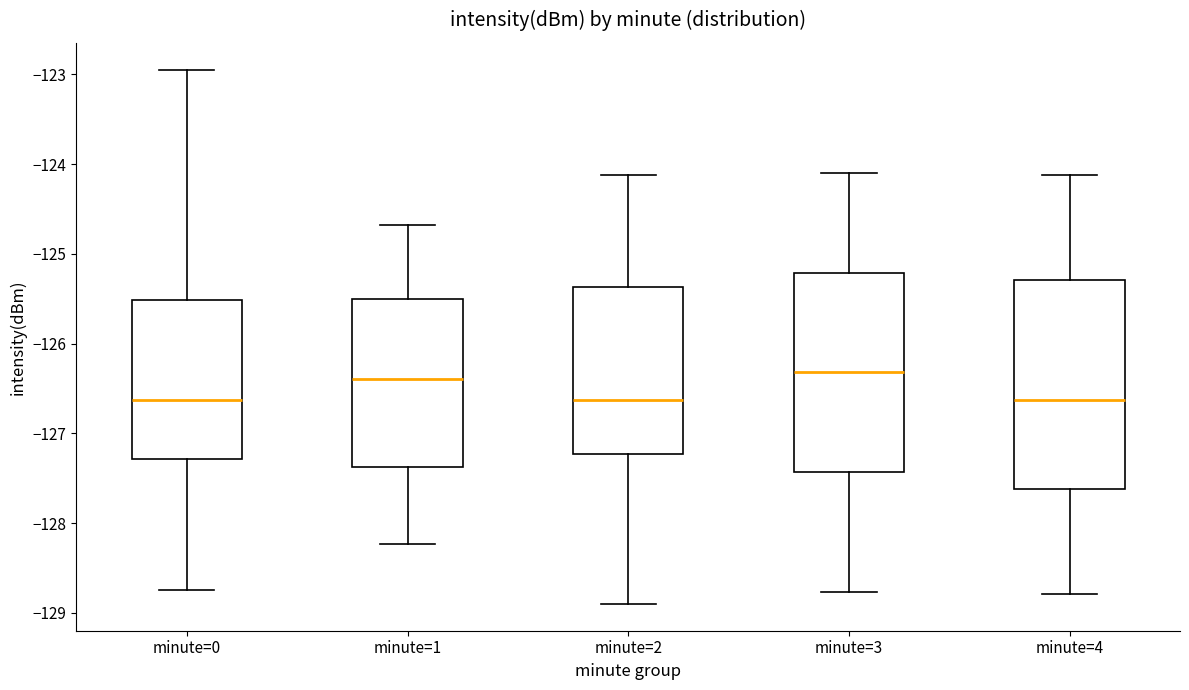

Reading left to right, transcribe this box plot: for each box, give where its median line is, the range the box spans, and where its two whiskers end, as read against the y-axis. The values are not printed on the chart, so give them approximately, as read against the axis.

minute=0: median -126.6, box -127.3 to -125.5, whiskers -128.7 to -122.9
minute=1: median -126.4, box -127.4 to -125.5, whiskers -128.2 to -124.7
minute=2: median -126.6, box -127.2 to -125.4, whiskers -128.9 to -124.1
minute=3: median -126.3, box -127.4 to -125.2, whiskers -128.8 to -124.1
minute=4: median -126.6, box -127.6 to -125.3, whiskers -128.8 to -124.1